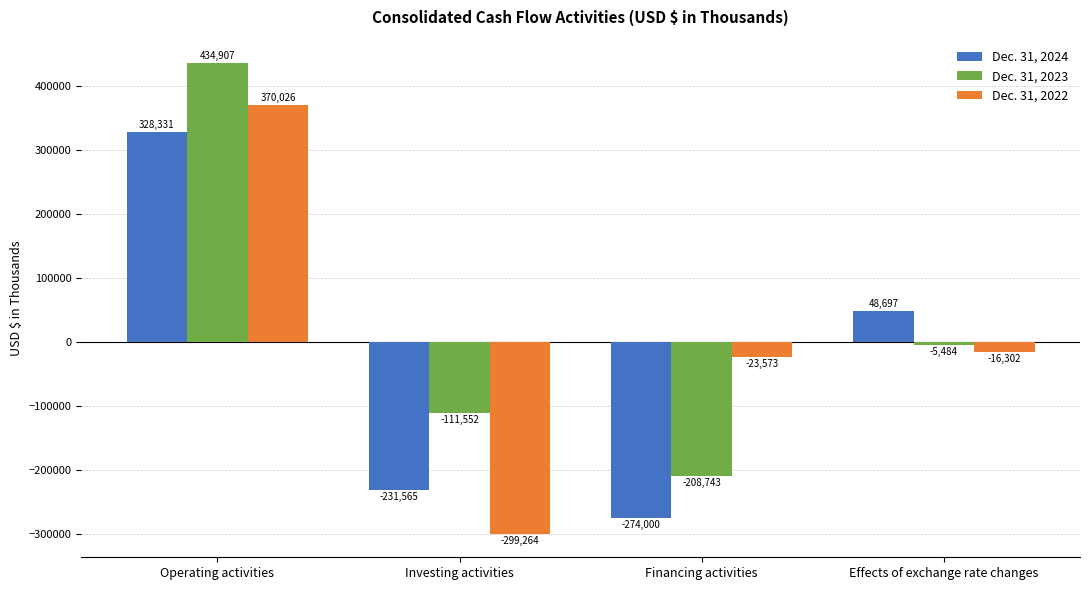

How many distinct data groups are displayed?

3